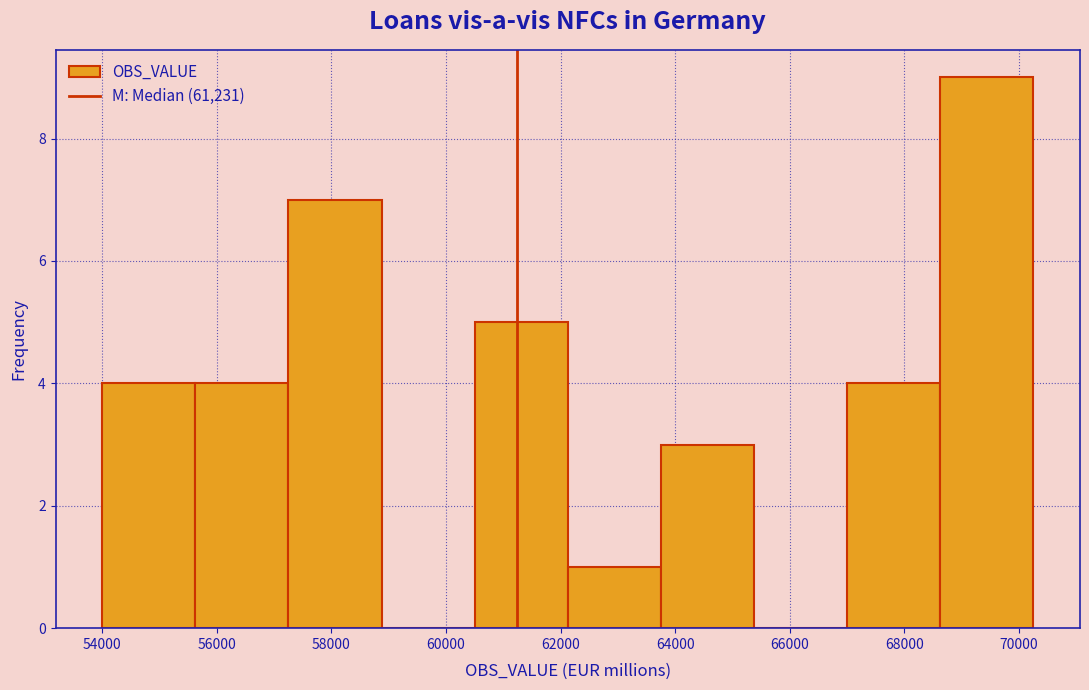

Reading left to right, transcribe this chart: for each bar, give the range it covers on the x-axis and its height. Neither the bar edges nor the heights are printed on the chart, so give them approximately, as read against the axes.

54000 to 55600: 4
55600 to 57200: 4
57200 to 58800: 7
58800 to 60600: 0
60600 to 62200: 5
62200 to 63800: 1
63800 to 65400: 3
65400 to 67000: 0
67000 to 68600: 4
68600 to 70200: 9